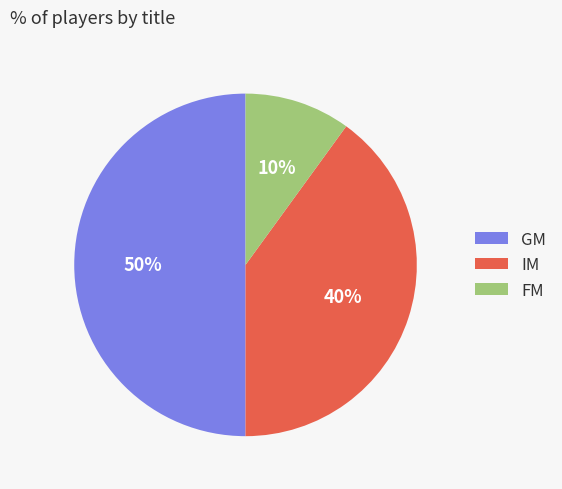

Between IM and GM, which is larger?

GM